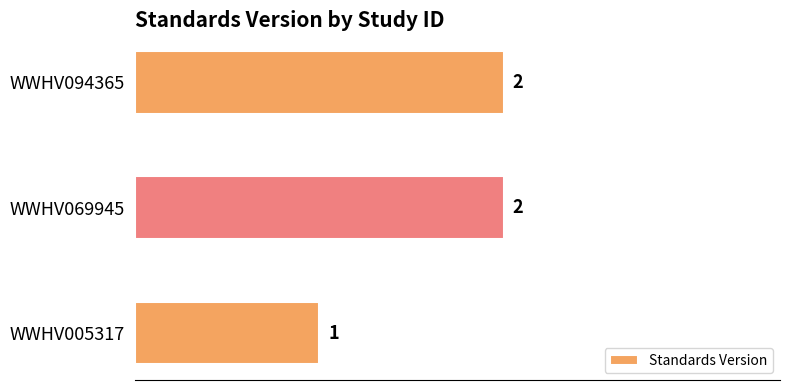

The chart shows a value of 2 at WWHV094365. True or false?

True